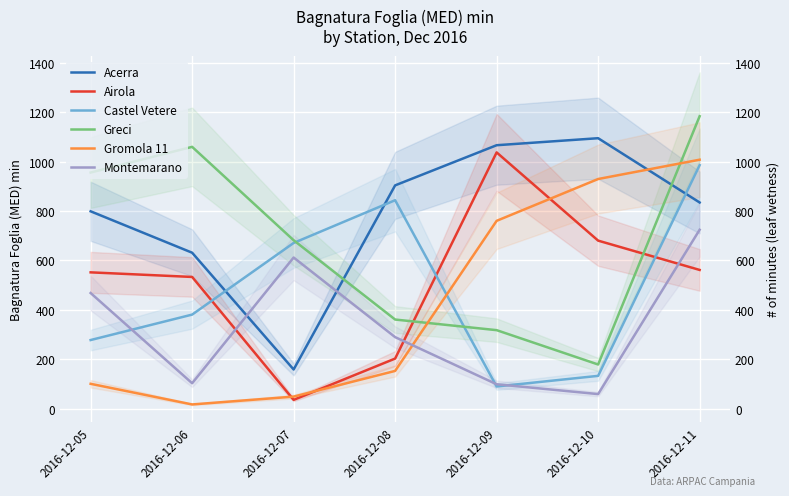

Which category has the highest value in the Greci series?

2016-12-11